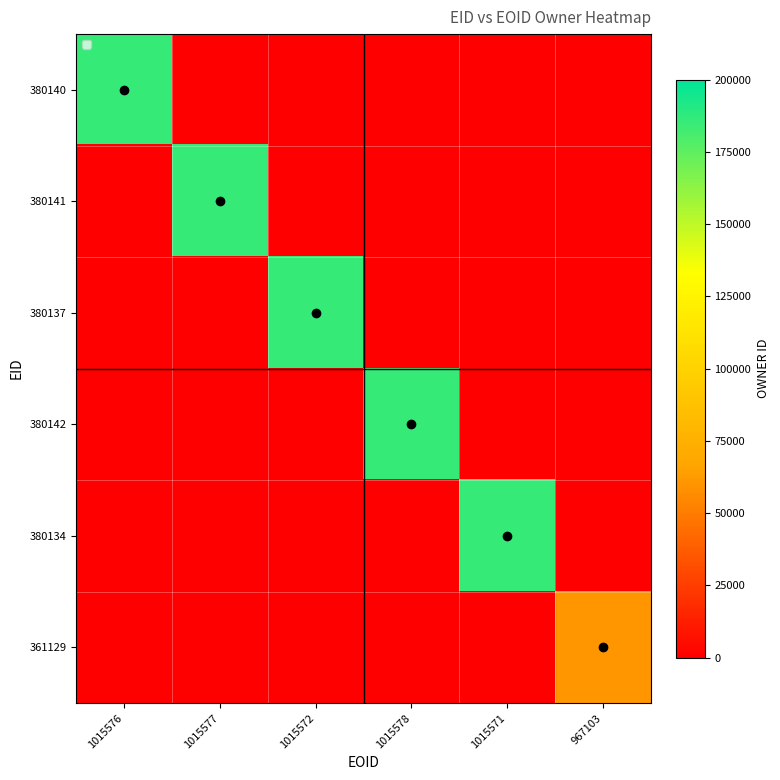

Is it true that 380142 equals 0 at 1015576?

True